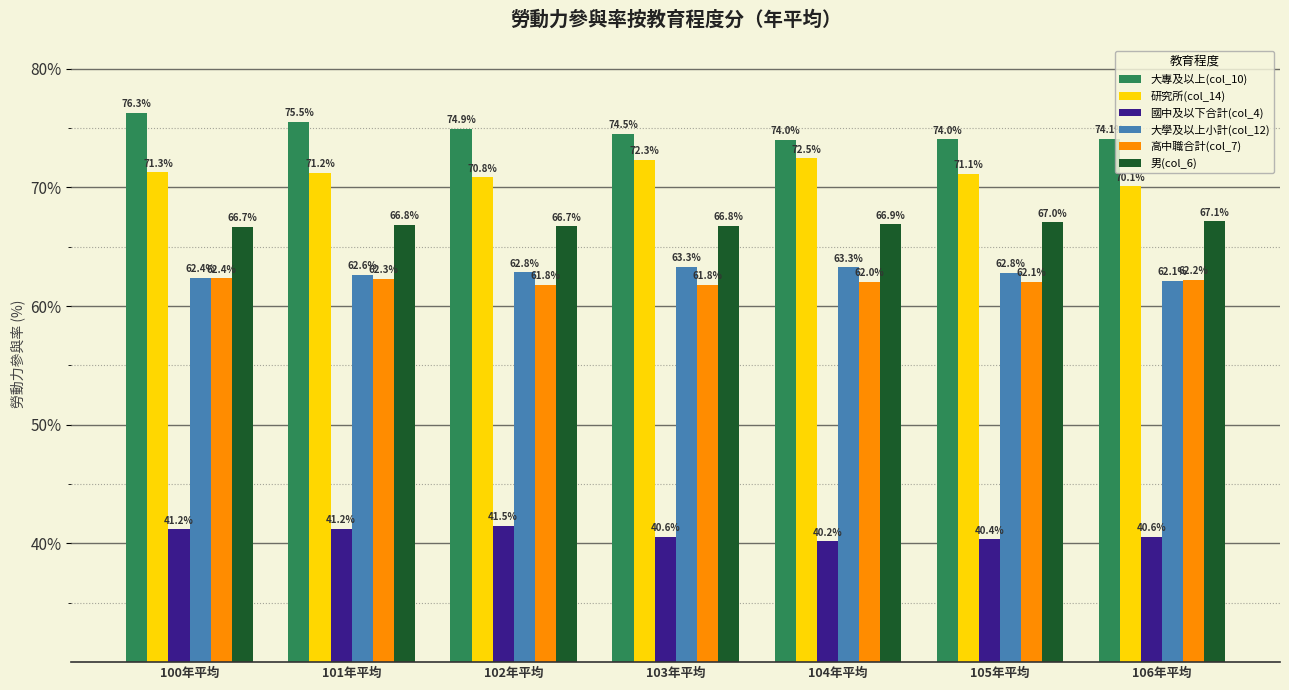

Is the value of 大專及以上(col_10) at 101年平均 greater than the value of 研究所(col_14) at 101年平均?

Yes